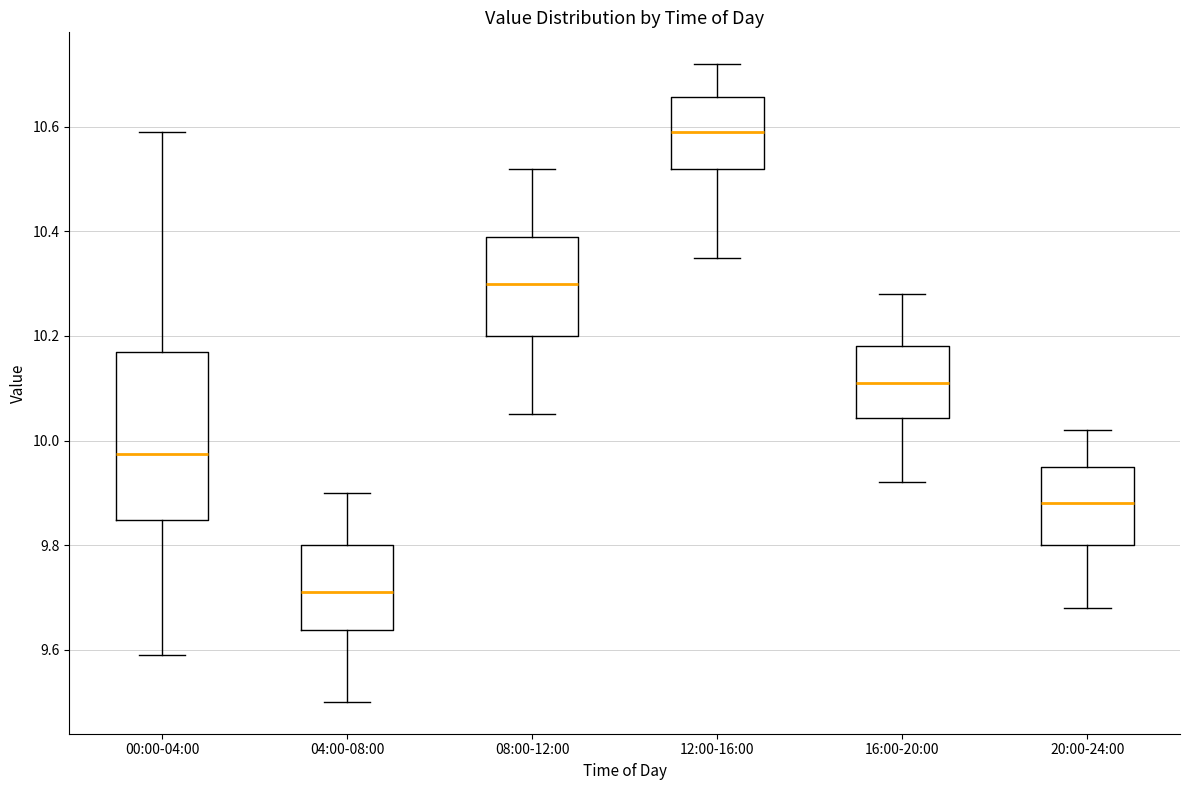

Which box is the tallest, from its lower edge to its upper edge?

00:00-04:00